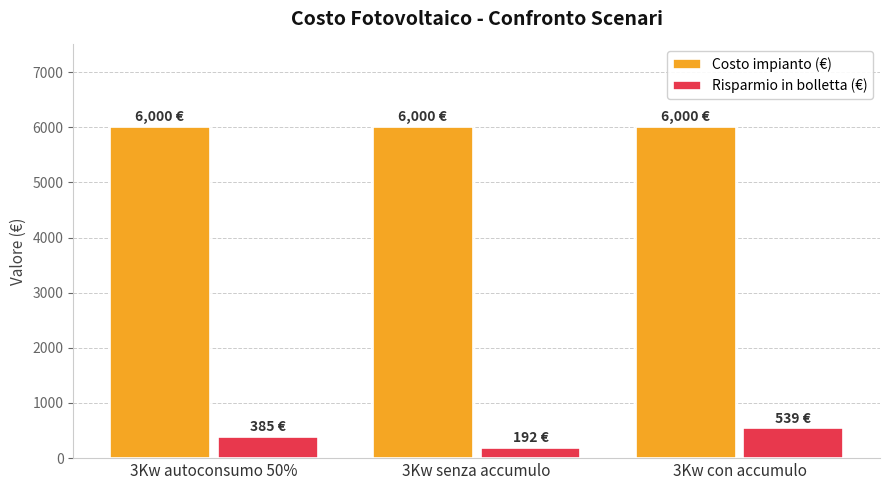

What is the sum of the Risparmio in bolletta (€) values at 3Kw autoconsumo 50% and 3Kw senza accumulo?

577.5